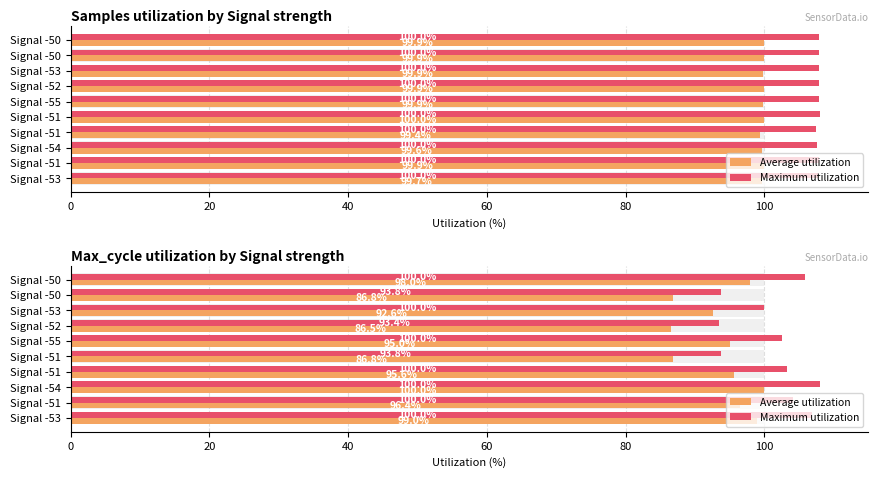

What are all the series names shown in the legend?

Average utilization, Maximum utilization